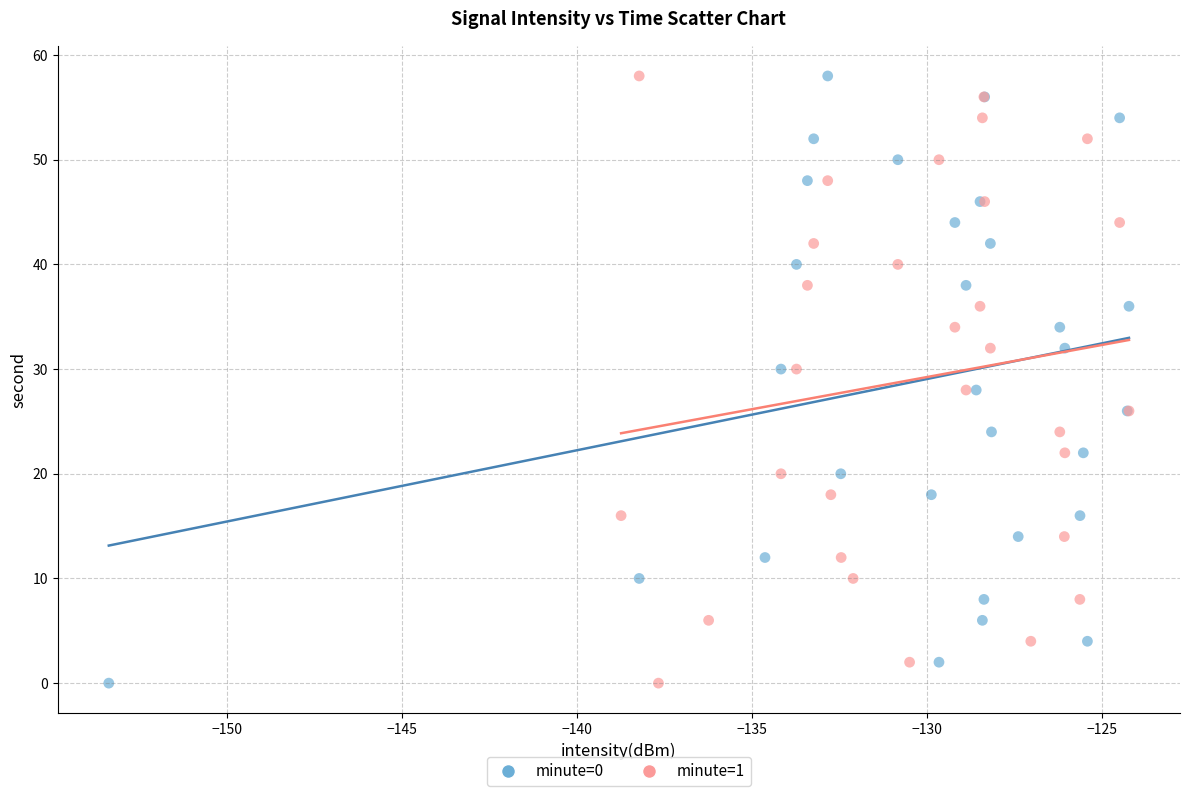

What are all the series names shown in the legend?

minute=0, minute=1